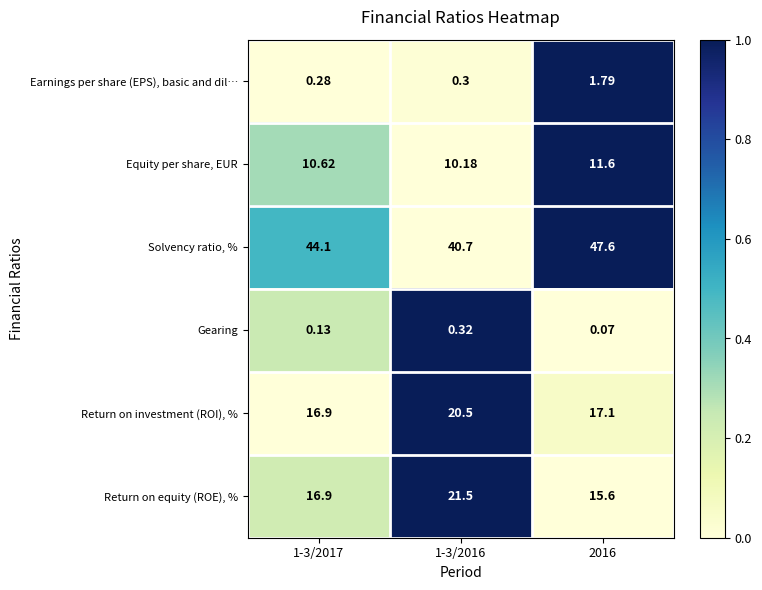

At 1-3/2016, list the series in order from smallest to largest.

Earnings per share (EPS), basic and dil…, Gearing, Equity per share, EUR, Return on investment (ROI), %, Return on equity (ROE), %, Solvency ratio, %